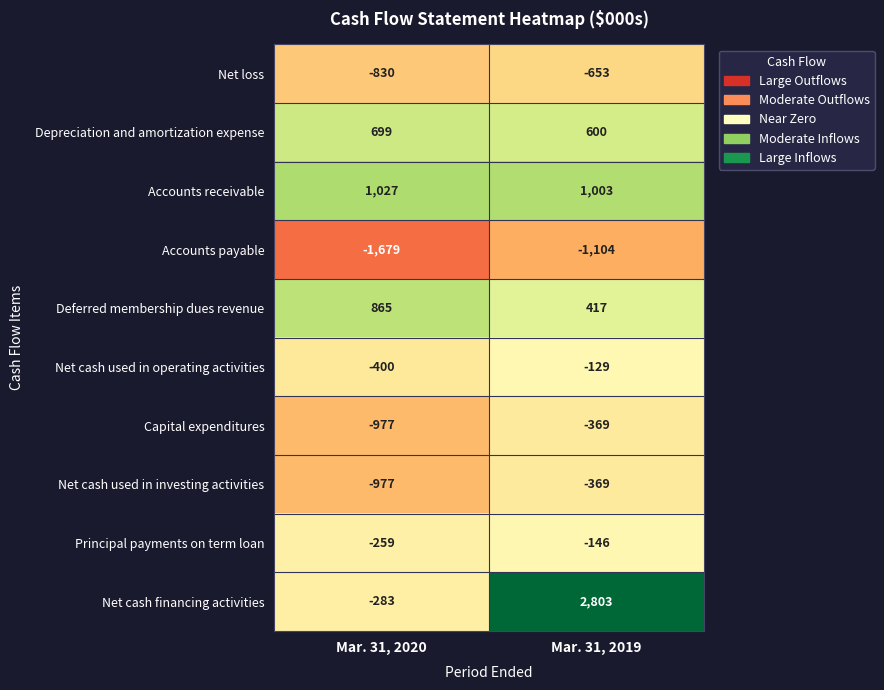

Is it true that Net loss equals -426 at Mar. 31, 2020?

False